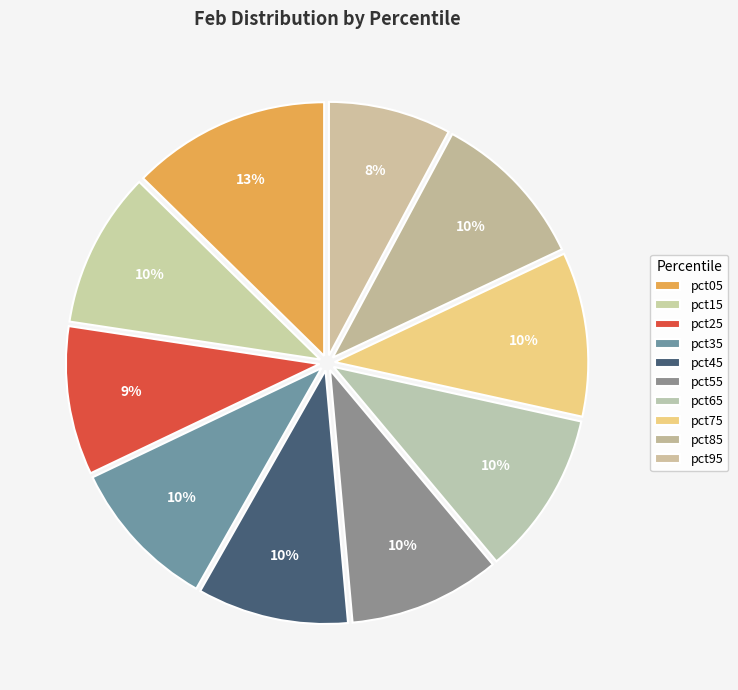

Count the number of slices in the pie.

10